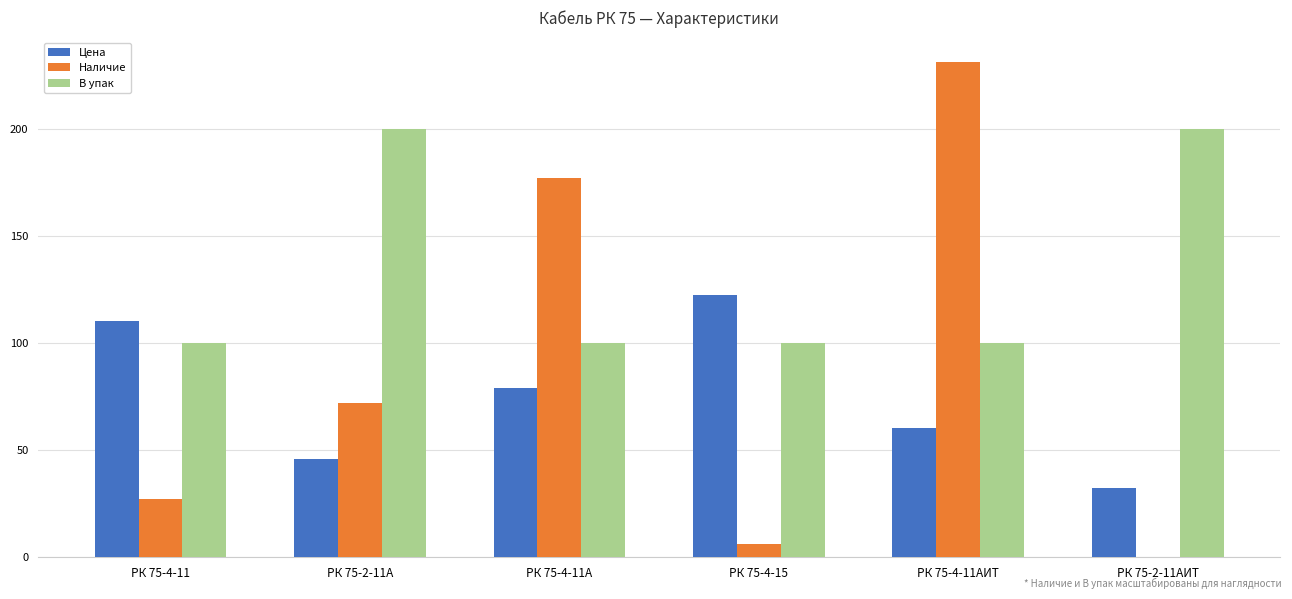

What is the average value of the В упак series?

133.3